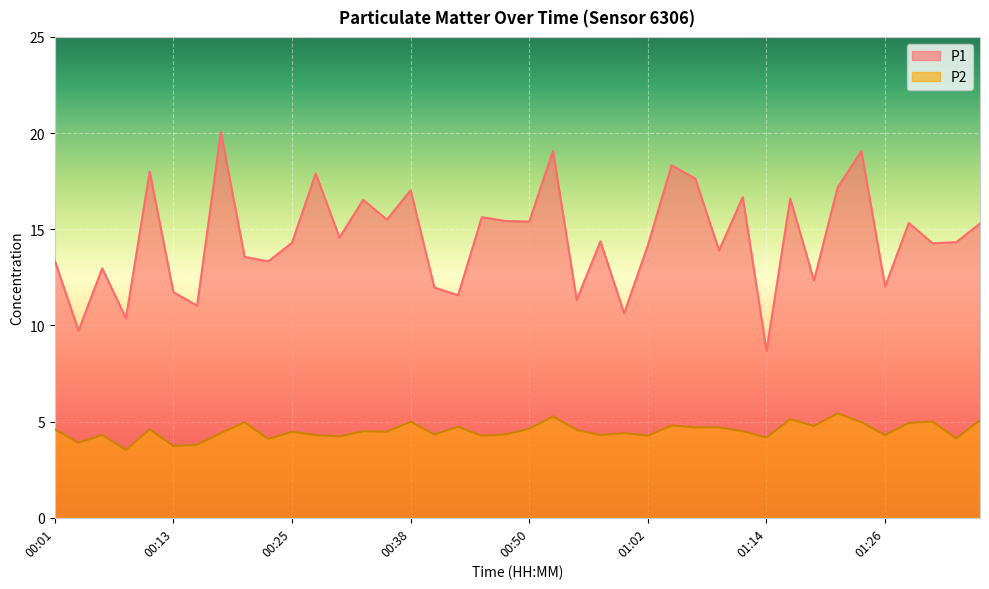

How many values in the P2 series are below 4?

4